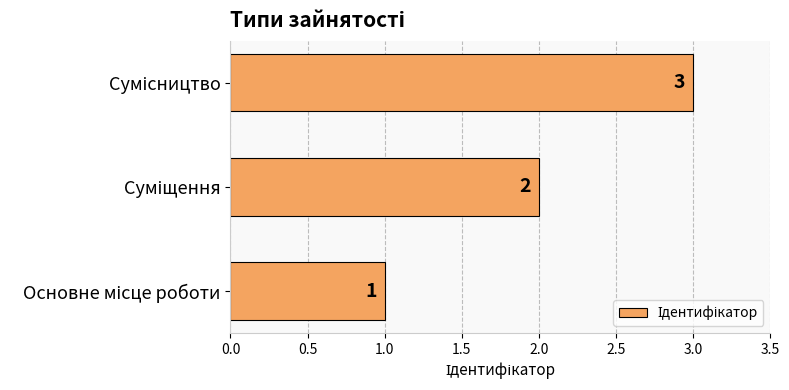

What is the greatest value displayed?

3